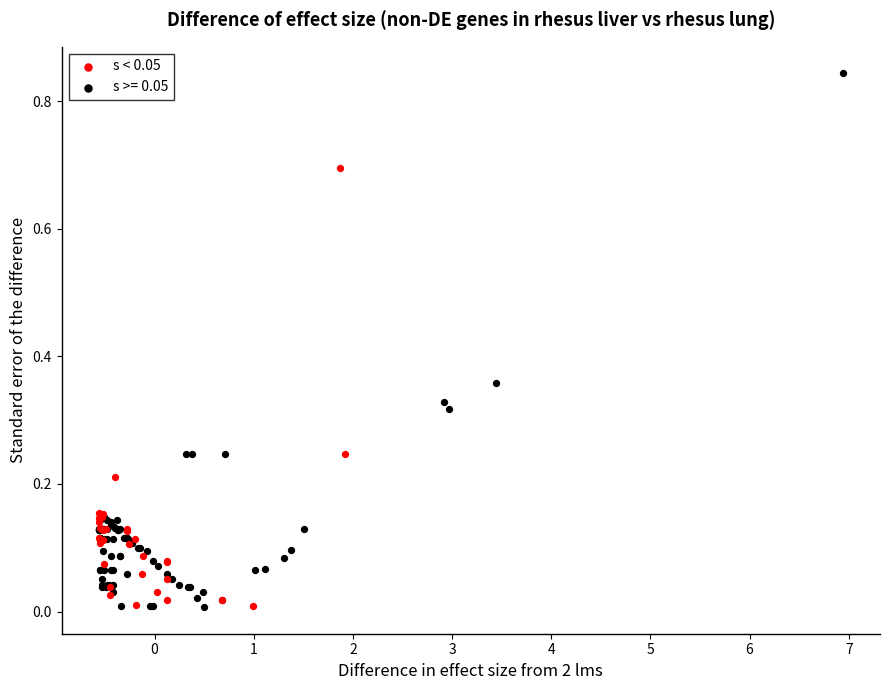

Which series has the largest Y range (max minus min)?

s >= 0.05